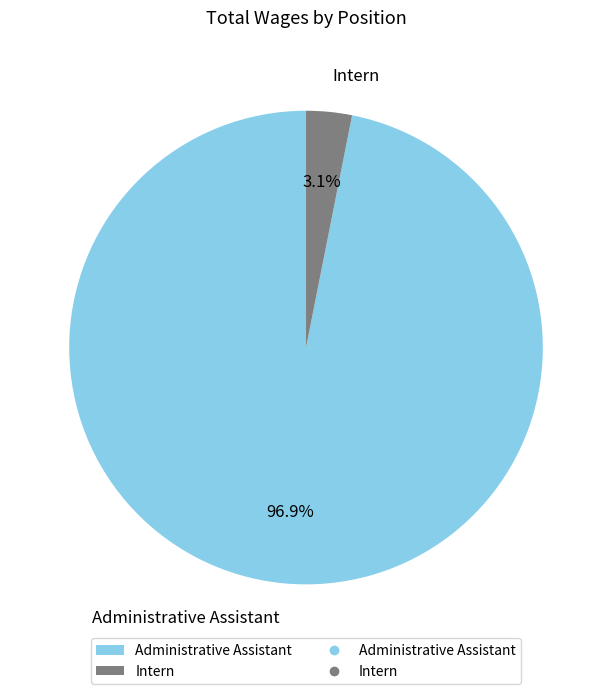

To the nearest percent, what percentage of the pie is Intern?

3%